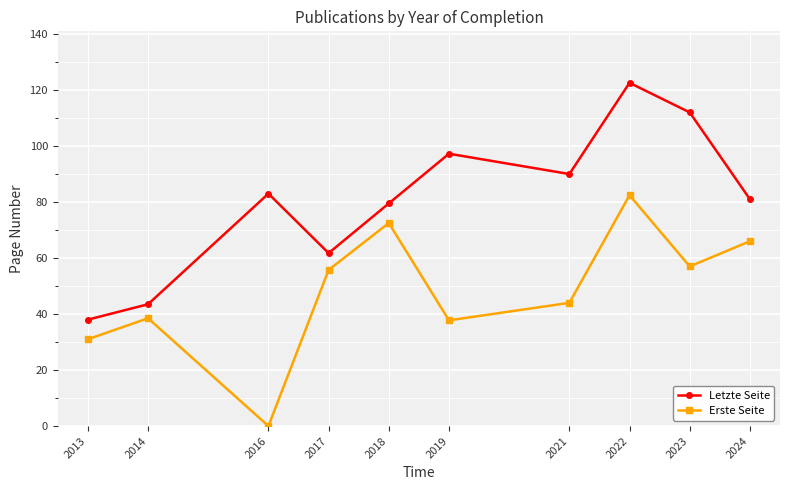

The Erste Seite series shows 44.0 at 2021. True or false?

True